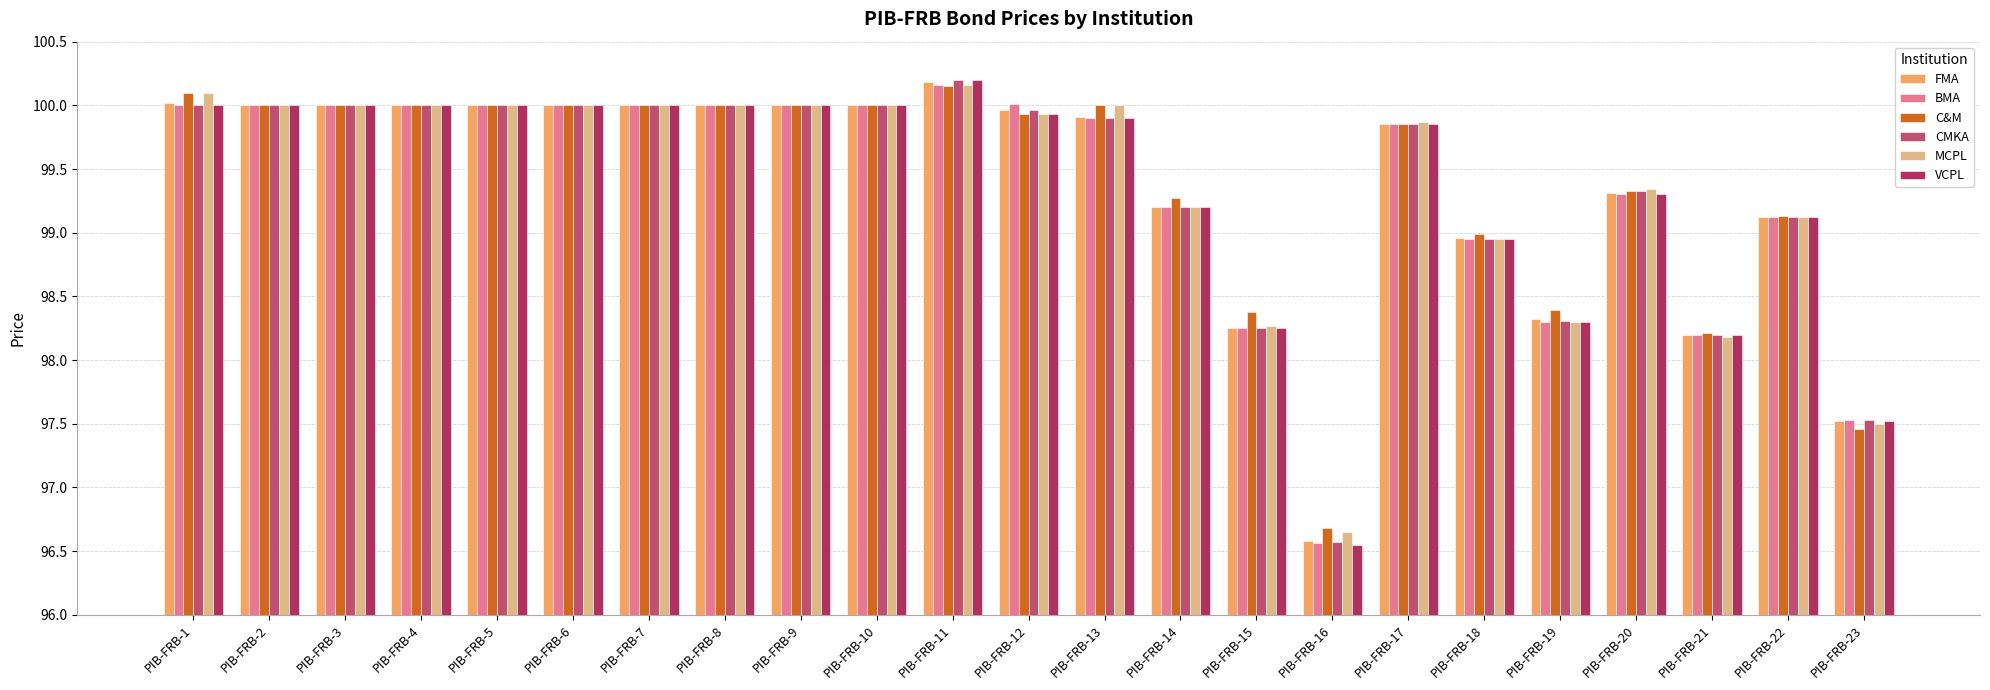

Reading left to right, extract all data points from this chart.

FMA: PIB-FRB-1=100.0	PIB-FRB-2=100.0	PIB-FRB-3=100.0	PIB-FRB-4=100.0	PIB-FRB-5=100.0	PIB-FRB-6=100.0	PIB-FRB-7=100.0	PIB-FRB-8=100.0	PIB-FRB-9=100.0	PIB-FRB-10=100.0	PIB-FRB-11=100.2	PIB-FRB-12=100.0	PIB-FRB-13=99.9	PIB-FRB-14=99.2	PIB-FRB-15=98.2	PIB-FRB-16=96.6	PIB-FRB-17=99.8	PIB-FRB-18=99.0	PIB-FRB-19=98.3	PIB-FRB-20=99.3	PIB-FRB-21=98.2	PIB-FRB-22=99.1	PIB-FRB-23=97.5
BMA: PIB-FRB-1=100.0	PIB-FRB-2=100.0	PIB-FRB-3=100.0	PIB-FRB-4=100.0	PIB-FRB-5=100.0	PIB-FRB-6=100.0	PIB-FRB-7=100.0	PIB-FRB-8=100.0	PIB-FRB-9=100.0	PIB-FRB-10=100.0	PIB-FRB-11=100.2	PIB-FRB-12=100.0	PIB-FRB-13=99.9	PIB-FRB-14=99.2	PIB-FRB-15=98.2	PIB-FRB-16=96.6	PIB-FRB-17=99.8	PIB-FRB-18=99.0	PIB-FRB-19=98.3	PIB-FRB-20=99.3	PIB-FRB-21=98.2	PIB-FRB-22=99.1	PIB-FRB-23=97.5
C&M: PIB-FRB-1=100.1	PIB-FRB-2=100.0	PIB-FRB-3=100.0	PIB-FRB-4=100.0	PIB-FRB-5=100.0	PIB-FRB-6=100.0	PIB-FRB-7=100.0	PIB-FRB-8=100.0	PIB-FRB-9=100.0	PIB-FRB-10=100.0	PIB-FRB-11=100.2	PIB-FRB-12=99.9	PIB-FRB-13=100.0	PIB-FRB-14=99.3	PIB-FRB-15=98.4	PIB-FRB-16=96.7	PIB-FRB-17=99.8	PIB-FRB-18=99.0	PIB-FRB-19=98.4	PIB-FRB-20=99.3	PIB-FRB-21=98.2	PIB-FRB-22=99.1	PIB-FRB-23=97.5
CMKA: PIB-FRB-1=100.0	PIB-FRB-2=100.0	PIB-FRB-3=100.0	PIB-FRB-4=100.0	PIB-FRB-5=100.0	PIB-FRB-6=100.0	PIB-FRB-7=100.0	PIB-FRB-8=100.0	PIB-FRB-9=100.0	PIB-FRB-10=100.0	PIB-FRB-11=100.2	PIB-FRB-12=100.0	PIB-FRB-13=99.9	PIB-FRB-14=99.2	PIB-FRB-15=98.2	PIB-FRB-16=96.6	PIB-FRB-17=99.8	PIB-FRB-18=99.0	PIB-FRB-19=98.3	PIB-FRB-20=99.3	PIB-FRB-21=98.2	PIB-FRB-22=99.1	PIB-FRB-23=97.5
MCPL: PIB-FRB-1=100.1	PIB-FRB-2=100.0	PIB-FRB-3=100.0	PIB-FRB-4=100.0	PIB-FRB-5=100.0	PIB-FRB-6=100.0	PIB-FRB-7=100.0	PIB-FRB-8=100.0	PIB-FRB-9=100.0	PIB-FRB-10=100.0	PIB-FRB-11=100.2	PIB-FRB-12=99.9	PIB-FRB-13=100.0	PIB-FRB-14=99.2	PIB-FRB-15=98.3	PIB-FRB-16=96.7	PIB-FRB-17=99.9	PIB-FRB-18=99.0	PIB-FRB-19=98.3	PIB-FRB-20=99.3	PIB-FRB-21=98.2	PIB-FRB-22=99.1	PIB-FRB-23=97.5
VCPL: PIB-FRB-1=100.0	PIB-FRB-2=100.0	PIB-FRB-3=100.0	PIB-FRB-4=100.0	PIB-FRB-5=100.0	PIB-FRB-6=100.0	PIB-FRB-7=100.0	PIB-FRB-8=100.0	PIB-FRB-9=100.0	PIB-FRB-10=100.0	PIB-FRB-11=100.2	PIB-FRB-12=99.9	PIB-FRB-13=99.9	PIB-FRB-14=99.2	PIB-FRB-15=98.2	PIB-FRB-16=96.5	PIB-FRB-17=99.8	PIB-FRB-18=99.0	PIB-FRB-19=98.3	PIB-FRB-20=99.3	PIB-FRB-21=98.2	PIB-FRB-22=99.1	PIB-FRB-23=97.5